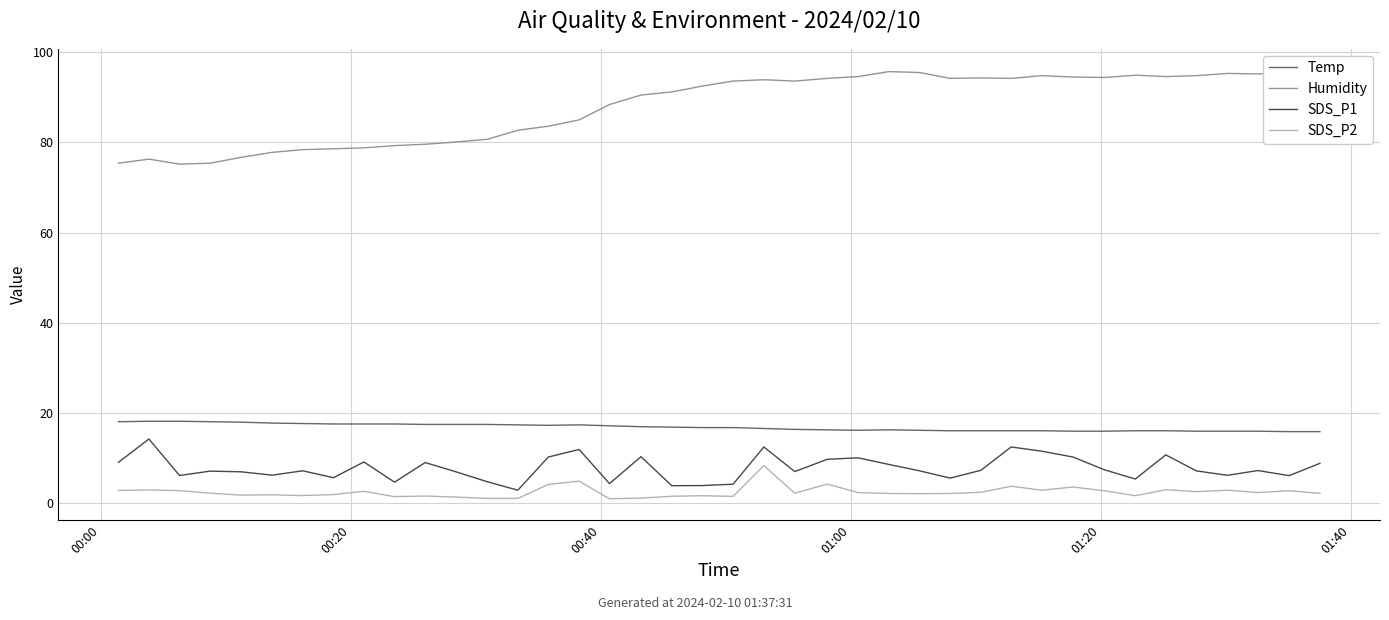

How many values in the Temp series exceed 16?

33